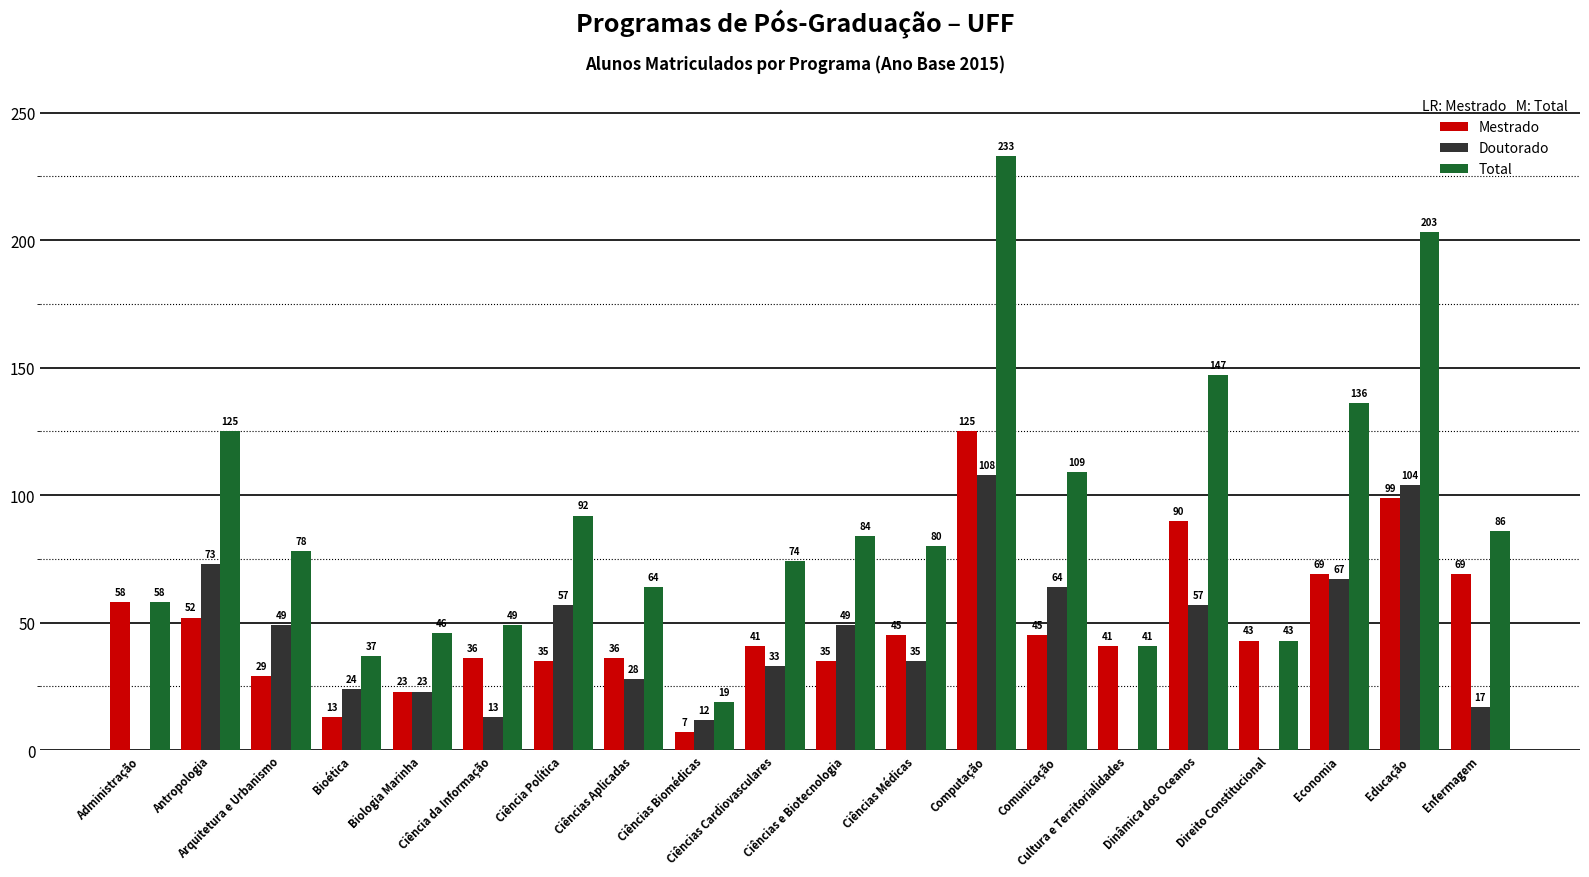

The value of Total at Arquitetura e Urbanismo is 78. True or false?

True